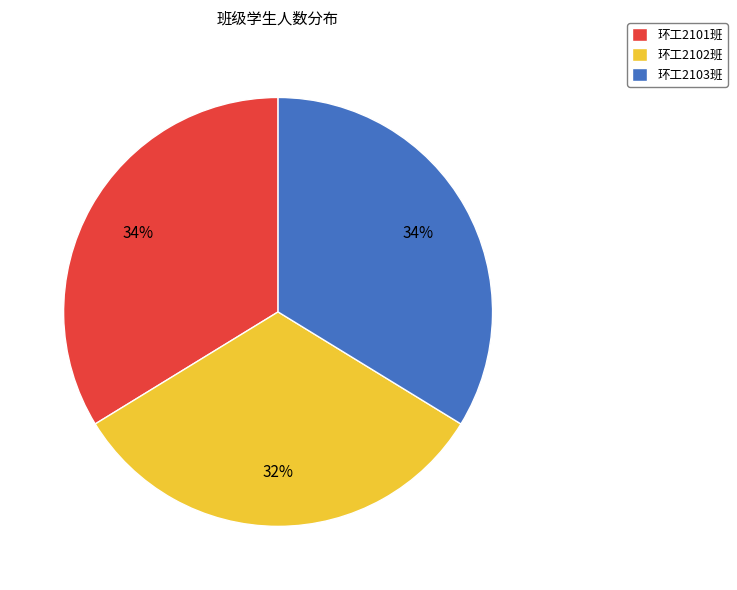

Do 环工2103班 and 环工2101班 together represent more than half of the pie?

Yes